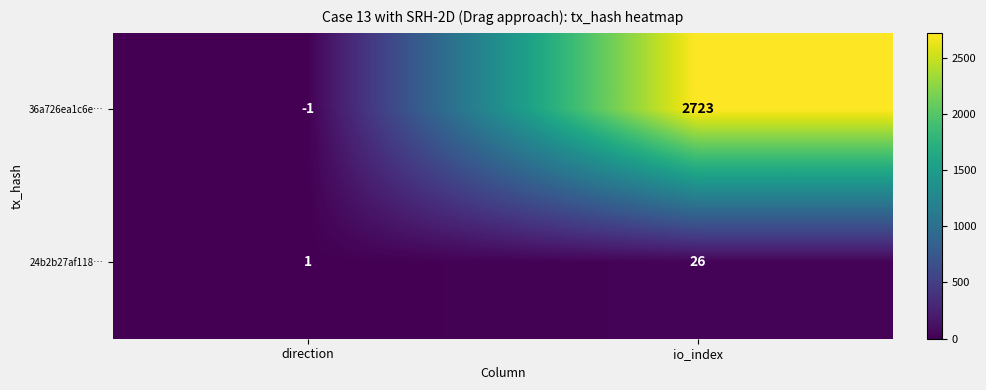

What is the difference between the highest and lowest values at direction?

2